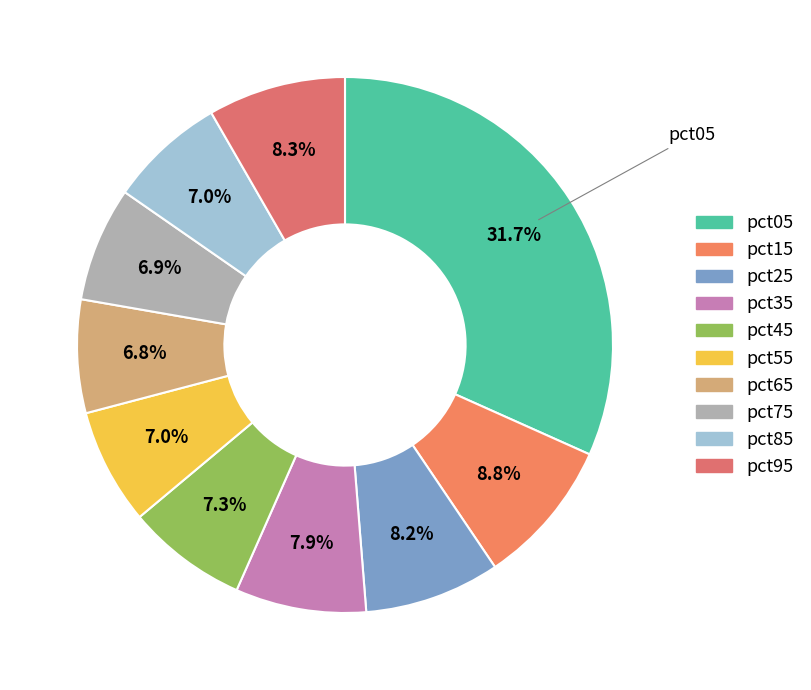

Which category has the biggest portion of the pie?

pct05